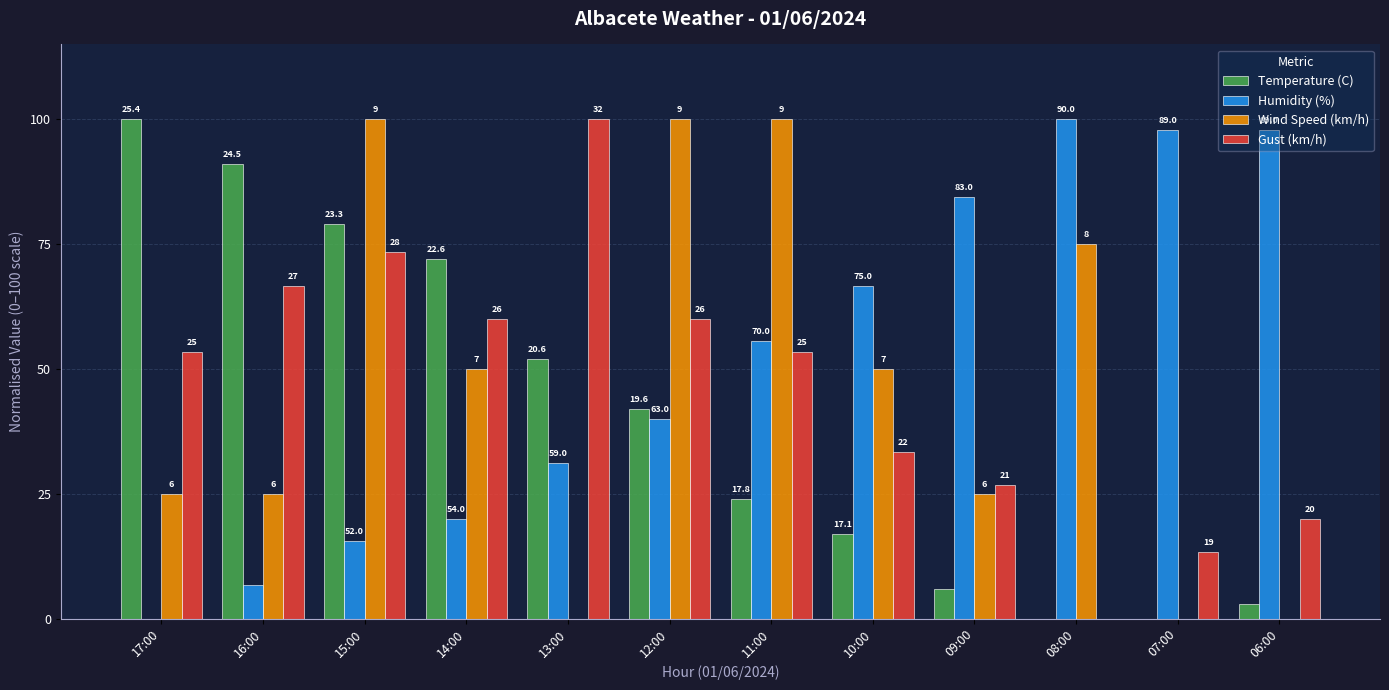

Are the bars grouped side by side (vs. stacked)?

Yes